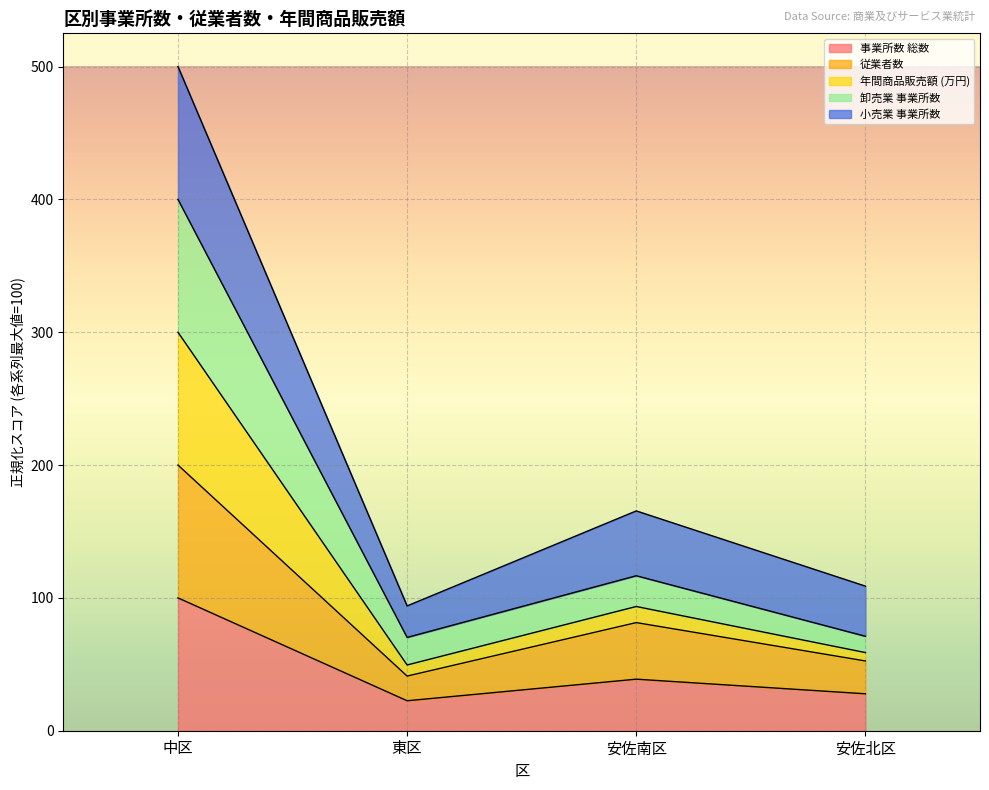

What is the value of the 事業所数 総数 point at the 2nd from the left?

22.6